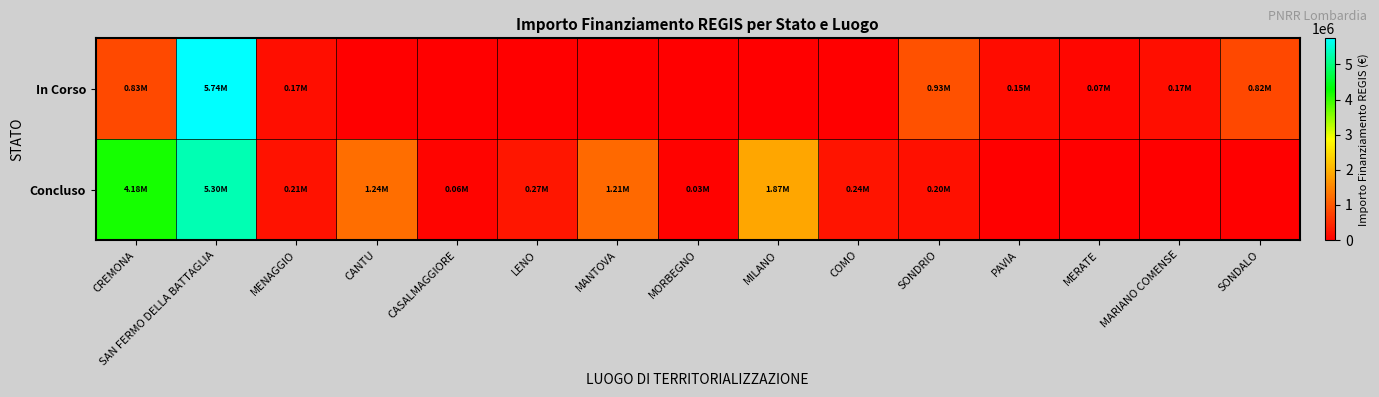

What is the difference between the highest and lowest values at CANTU?

1242450.0